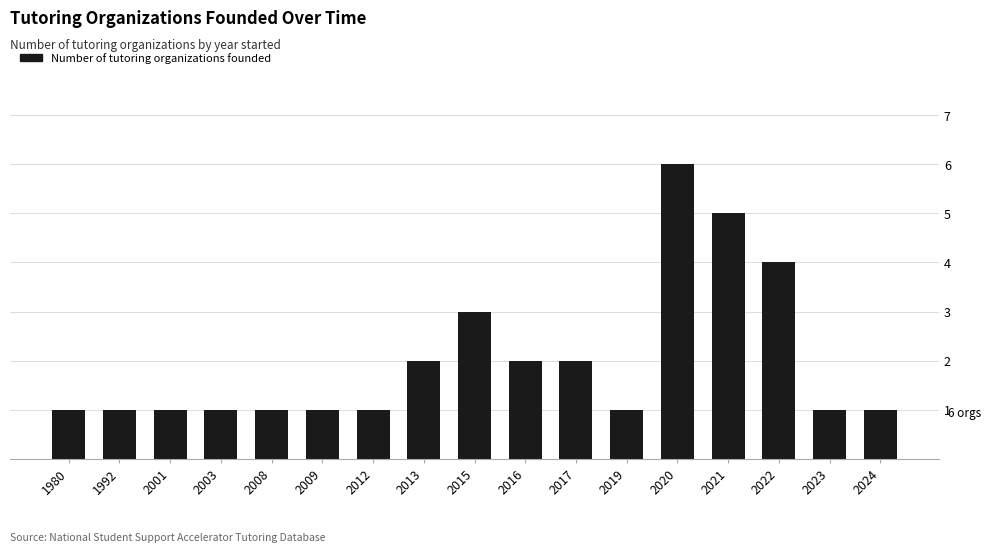

What is the value of the 3rd bar from the left?

1